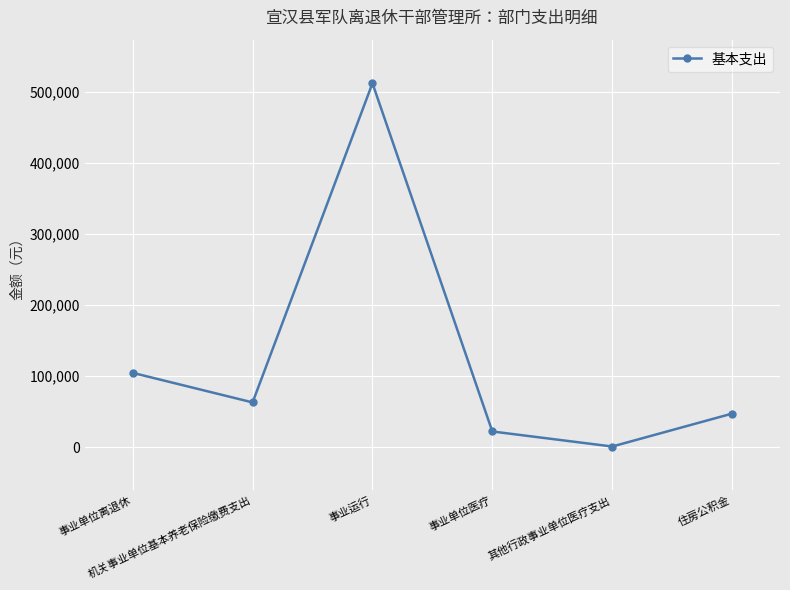

True or false: the data has more than 0 interior local peaks.

True